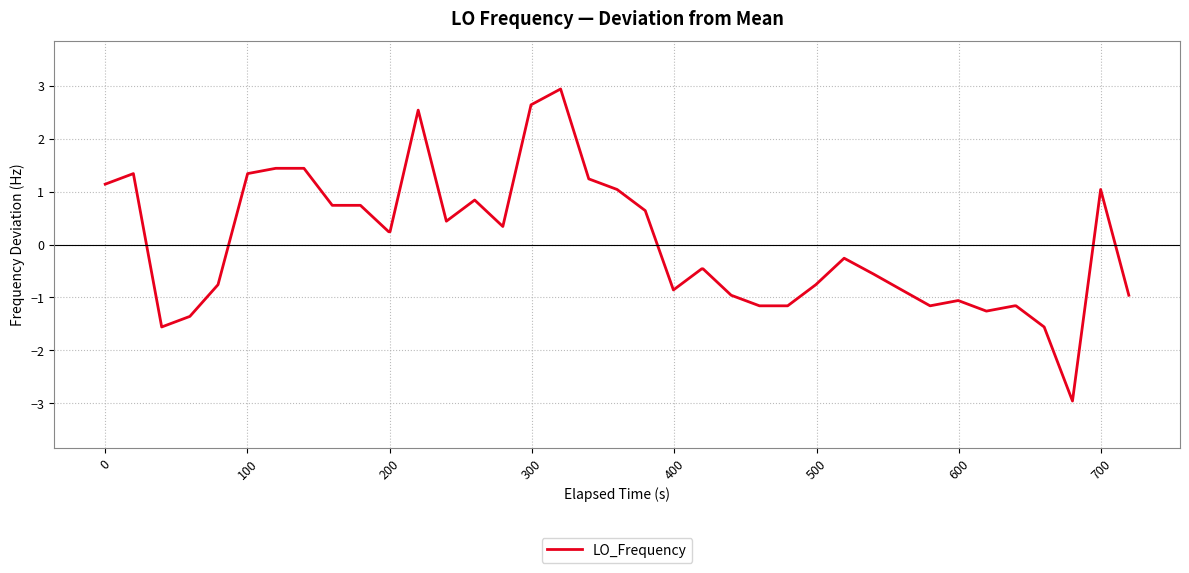

What is the maximum value shown in the chart?

2.9